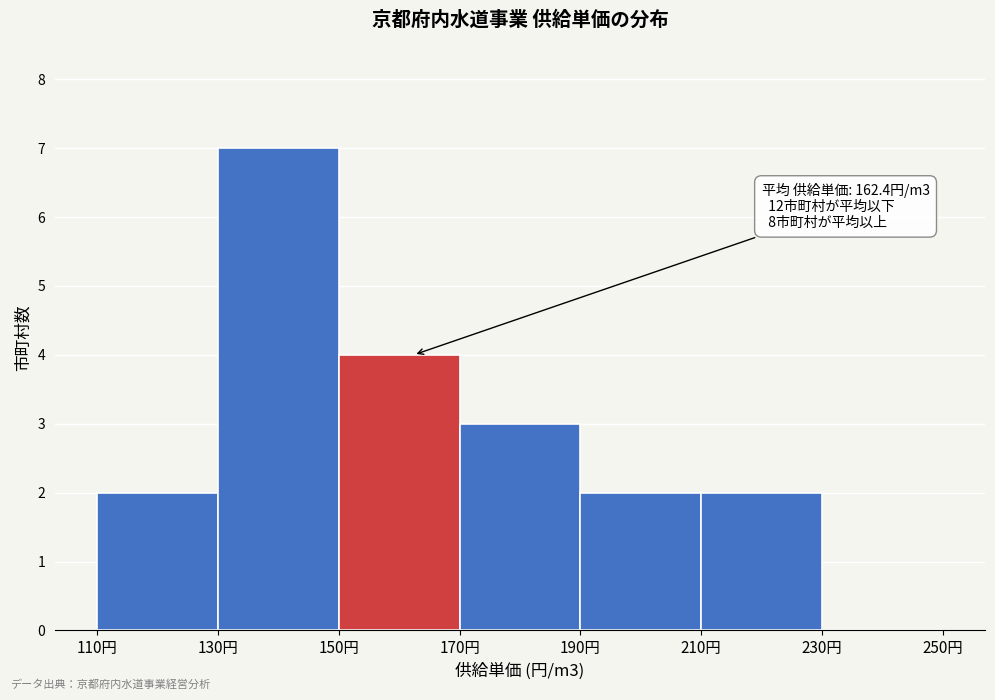

Which range on the x-axis has the tallest bar?

130 to 150